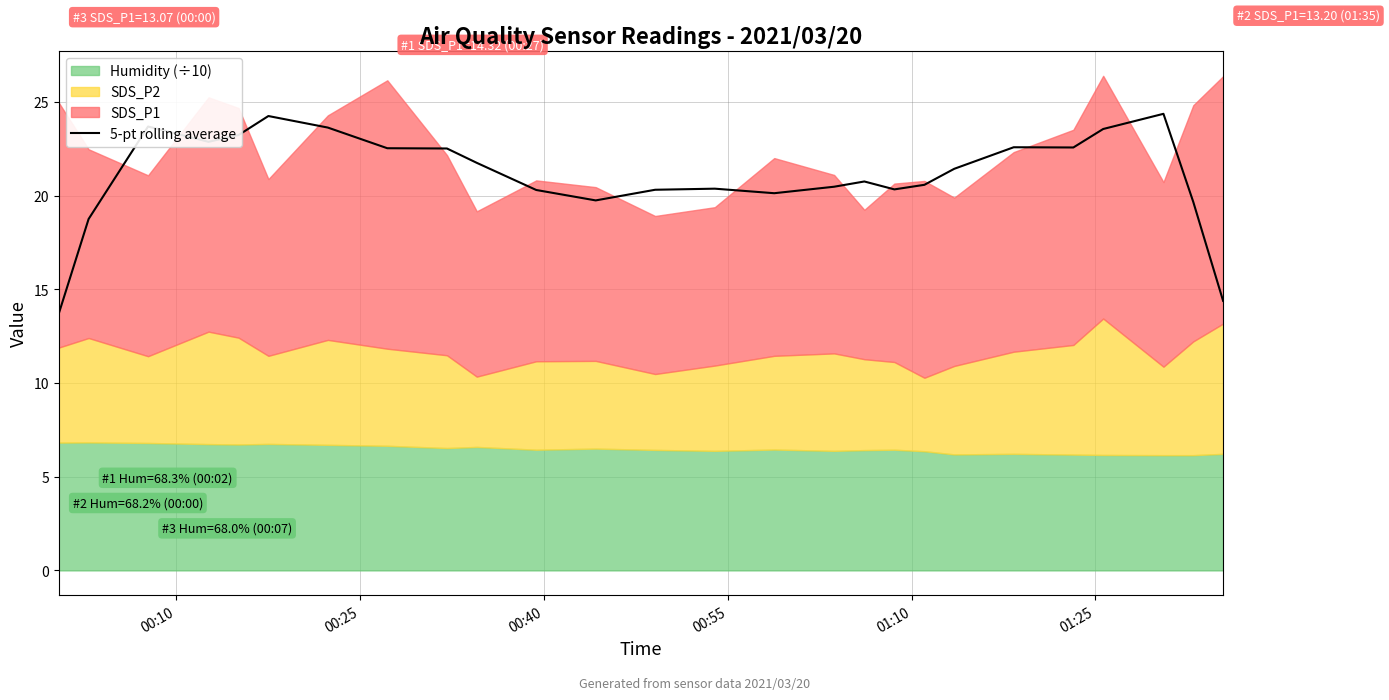

What is the average value?

21.1